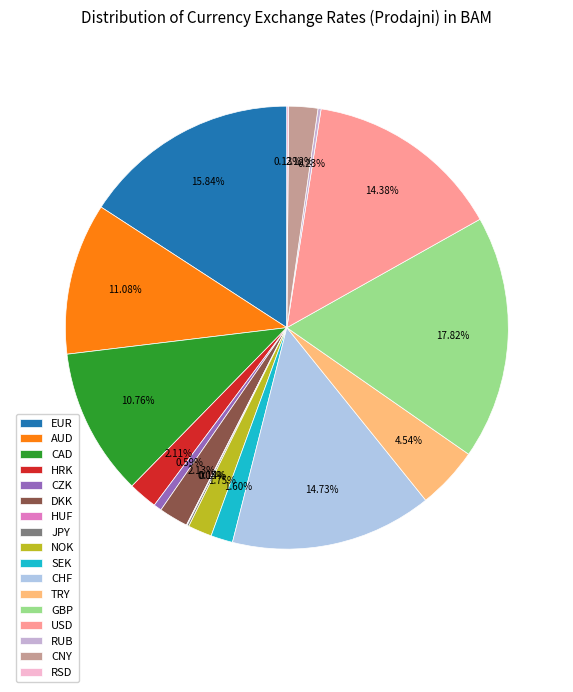

Count the number of slices in the pie.

17